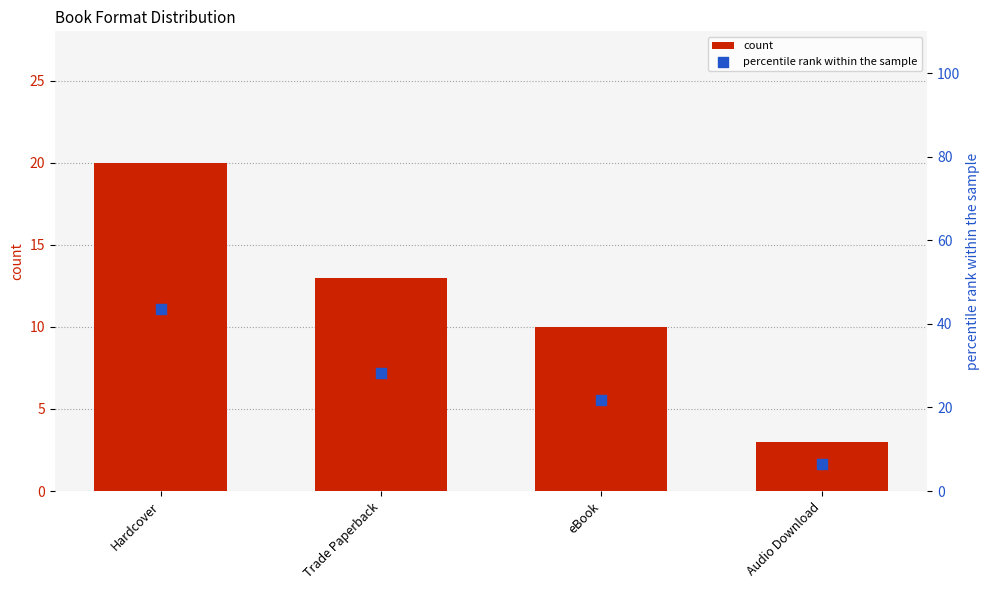

Which series contains the lowest Y value?

count